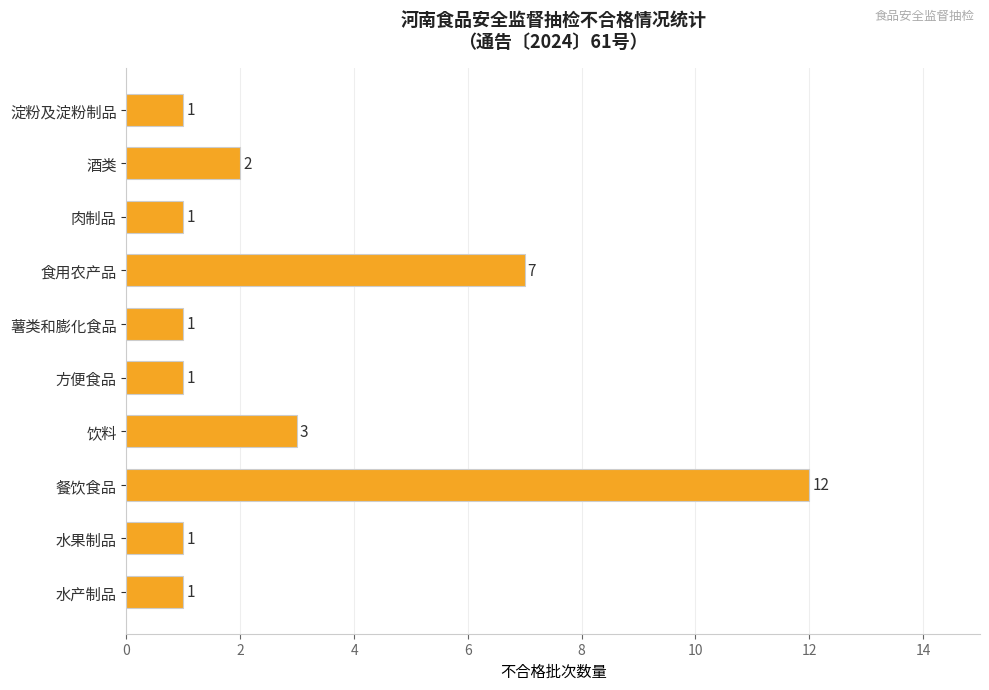

Which has a higher value, 餐饮食品 or 薯类和膨化食品?

餐饮食品